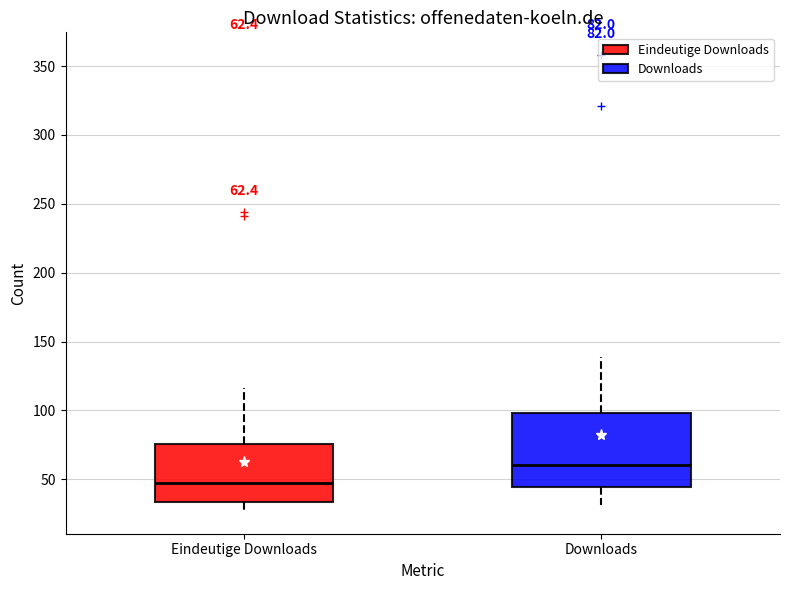

Which box is the tallest, from its lower edge to its upper edge?

Downloads